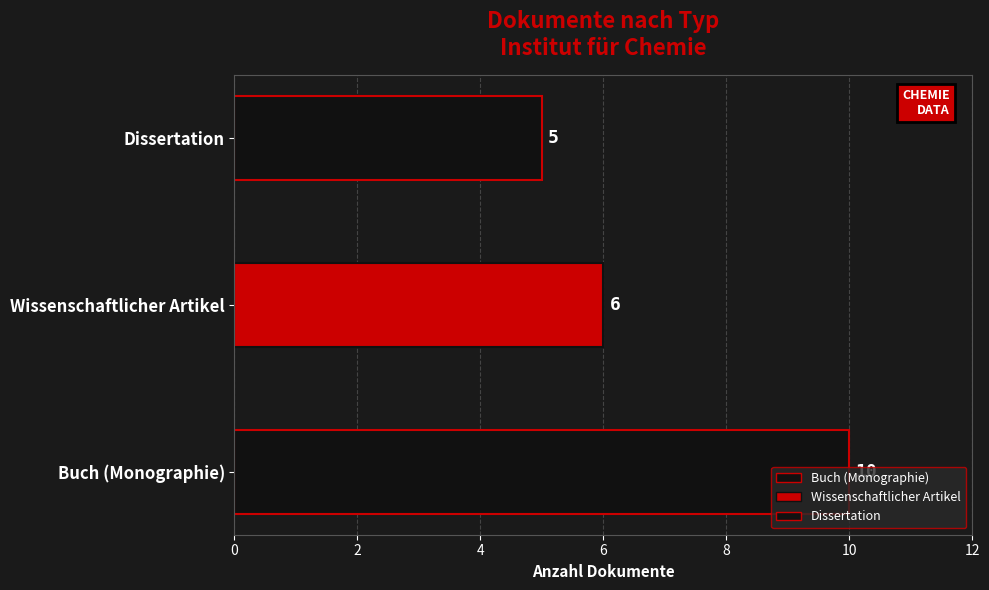

Rank the categories by value from lowest to highest.

Dissertation, Wissenschaftlicher Artikel, Buch (Monographie)